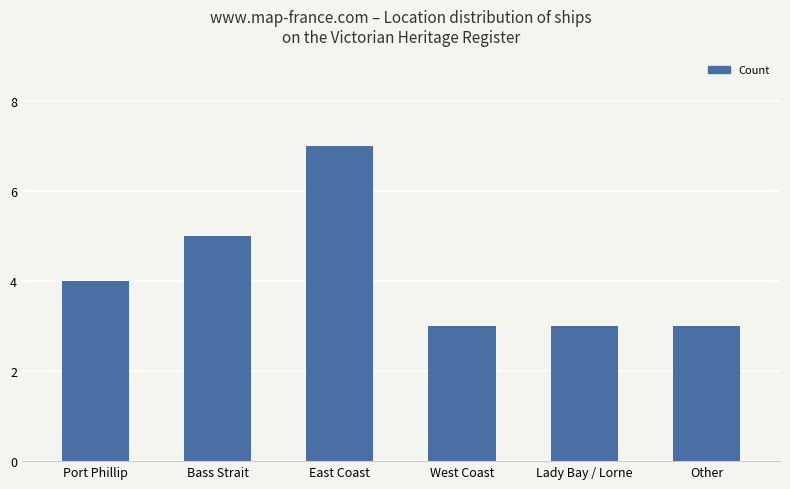

What is the maximum value shown in the chart?

7